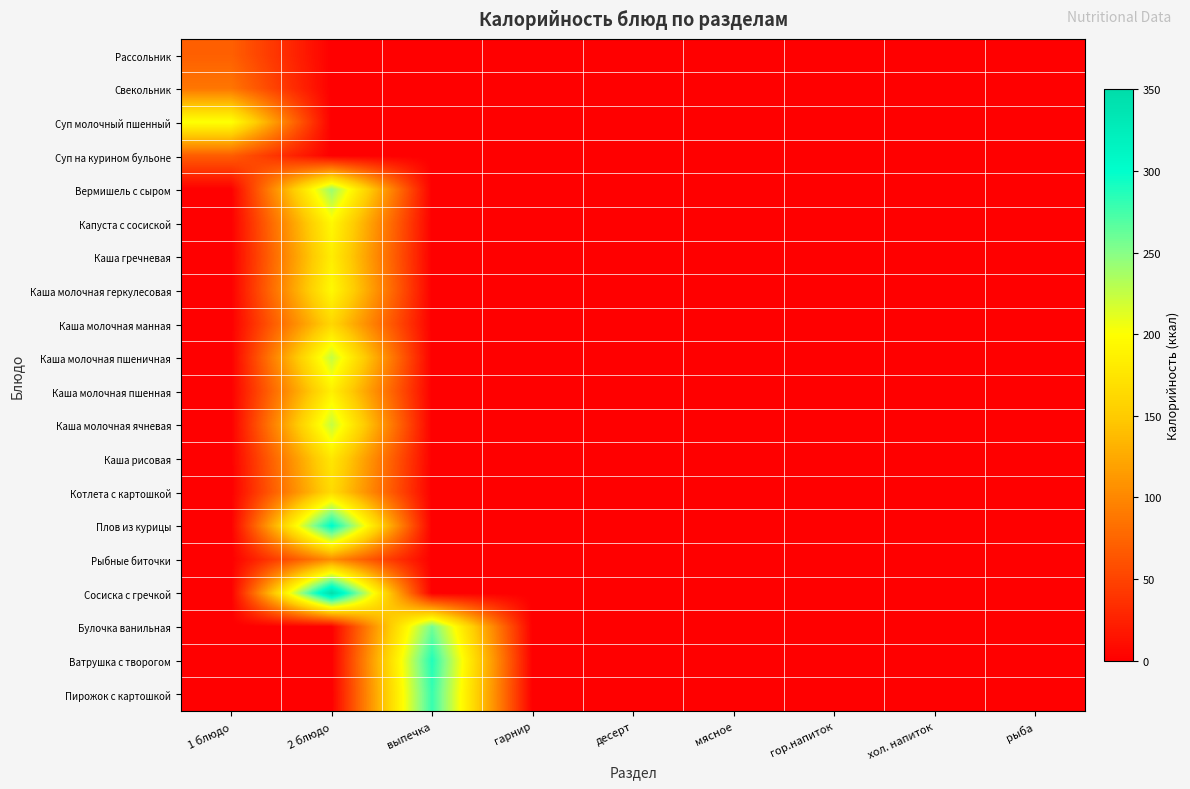

Reading left to right, what are all the values shown in this chart?

Рассольник: 1 блюдо=71.1	2 блюдо=0.0	выпечка=0.0	гарнир=0.0	десерт=0.0	мясное=0.0	гор.напиток=0.0	хол. напиток=0.0	рыба=0.0
Свекольник: 1 блюдо=87.1	2 блюдо=0.0	выпечка=0.0	гарнир=0.0	десерт=0.0	мясное=0.0	гор.напиток=0.0	хол. напиток=0.0	рыба=0.0
Суп молочный пшенный: 1 блюдо=202.4	2 блюдо=0.0	выпечка=0.0	гарнир=0.0	десерт=0.0	мясное=0.0	гор.напиток=0.0	хол. напиток=0.0	рыба=0.0
Суп на курином бульоне: 1 блюдо=69.1	2 блюдо=0.0	выпечка=0.0	гарнир=0.0	десерт=0.0	мясное=0.0	гор.напиток=0.0	хол. напиток=0.0	рыба=0.0
Вермишель с сыром: 1 блюдо=0.0	2 блюдо=242.6	выпечка=0.0	гарнир=0.0	десерт=0.0	мясное=0.0	гор.напиток=0.0	хол. напиток=0.0	рыба=0.0
Капуста с сосиской: 1 блюдо=0.0	2 блюдо=193.8	выпечка=0.0	гарнир=0.0	десерт=0.0	мясное=0.0	гор.напиток=0.0	хол. напиток=0.0	рыба=0.0
Каша гречневая: 1 блюдо=0.0	2 блюдо=183.5	выпечка=0.0	гарнир=0.0	десерт=0.0	мясное=0.0	гор.напиток=0.0	хол. напиток=0.0	рыба=0.0
Каша молочная геркулесовая: 1 блюдо=0.0	2 блюдо=194.8	выпечка=0.0	гарнир=0.0	десерт=0.0	мясное=0.0	гор.напиток=0.0	хол. напиток=0.0	рыба=0.0
Каша молочная манная: 1 блюдо=0.0	2 блюдо=161.0	выпечка=0.0	гарнир=0.0	десерт=0.0	мясное=0.0	гор.напиток=0.0	хол. напиток=0.0	рыба=0.0
Каша молочная пшеничная: 1 блюдо=0.0	2 блюдо=224.7	выпечка=0.0	гарнир=0.0	десерт=0.0	мясное=0.0	гор.напиток=0.0	хол. напиток=0.0	рыба=0.0
Каша молочная пшенная: 1 блюдо=0.0	2 блюдо=185.6	выпечка=0.0	гарнир=0.0	десерт=0.0	мясное=0.0	гор.напиток=0.0	хол. напиток=0.0	рыба=0.0
Каша молочная ячневая: 1 блюдо=0.0	2 блюдо=224.7	выпечка=0.0	гарнир=0.0	десерт=0.0	мясное=0.0	гор.напиток=0.0	хол. напиток=0.0	рыба=0.0
Каша рисовая: 1 блюдо=0.0	2 блюдо=177.4	выпечка=0.0	гарнир=0.0	десерт=0.0	мясное=0.0	гор.напиток=0.0	хол. напиток=0.0	рыба=0.0
Котлета с картошкой: 1 блюдо=0.0	2 блюдо=164.8	выпечка=0.0	гарнир=0.0	десерт=0.0	мясное=0.0	гор.напиток=0.0	хол. напиток=0.0	рыба=0.0
Плов из курицы: 1 блюдо=0.0	2 блюдо=304.0	выпечка=0.0	гарнир=0.0	десерт=0.0	мясное=0.0	гор.напиток=0.0	хол. напиток=0.0	рыба=0.0
Рыбные биточки: 1 блюдо=0.0	2 блюдо=103.7	выпечка=0.0	гарнир=0.0	десерт=0.0	мясное=0.0	гор.напиток=0.0	хол. напиток=0.0	рыба=0.0
Сосиска с гречкой: 1 блюдо=0.0	2 блюдо=347.4	выпечка=0.0	гарнир=0.0	десерт=0.0	мясное=0.0	гор.напиток=0.0	хол. напиток=0.0	рыба=0.0
Булочка ванильная: 1 блюдо=0.0	2 блюдо=0.0	выпечка=257.6	гарнир=0.0	десерт=0.0	мясное=0.0	гор.напиток=0.0	хол. напиток=0.0	рыба=0.0
Ватрушка с творогом: 1 блюдо=0.0	2 блюдо=0.0	выпечка=287.3	гарнир=0.0	десерт=0.0	мясное=0.0	гор.напиток=0.0	хол. напиток=0.0	рыба=0.0
Пирожок с картошкой: 1 блюдо=0.0	2 блюдо=0.0	выпечка=279.2	гарнир=0.0	десерт=0.0	мясное=0.0	гор.напиток=0.0	хол. напиток=0.0	рыба=0.0